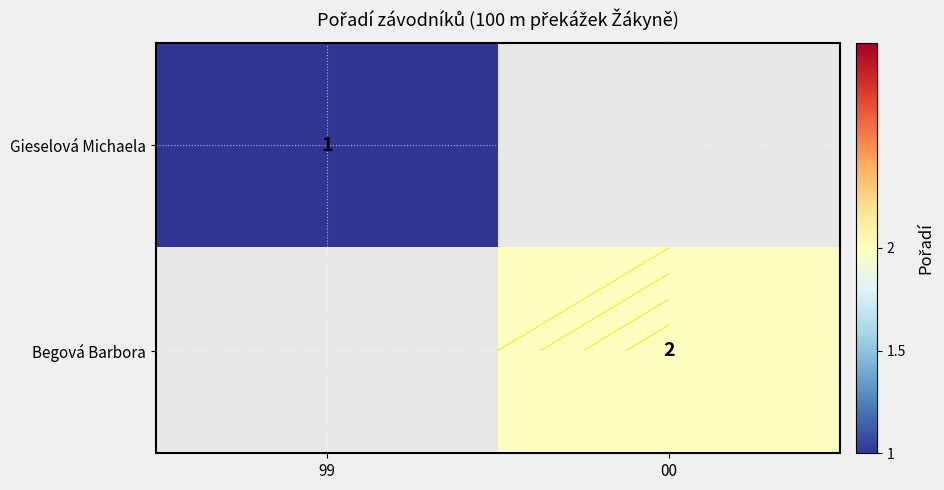

Between 00 and 99, which is larger?

99